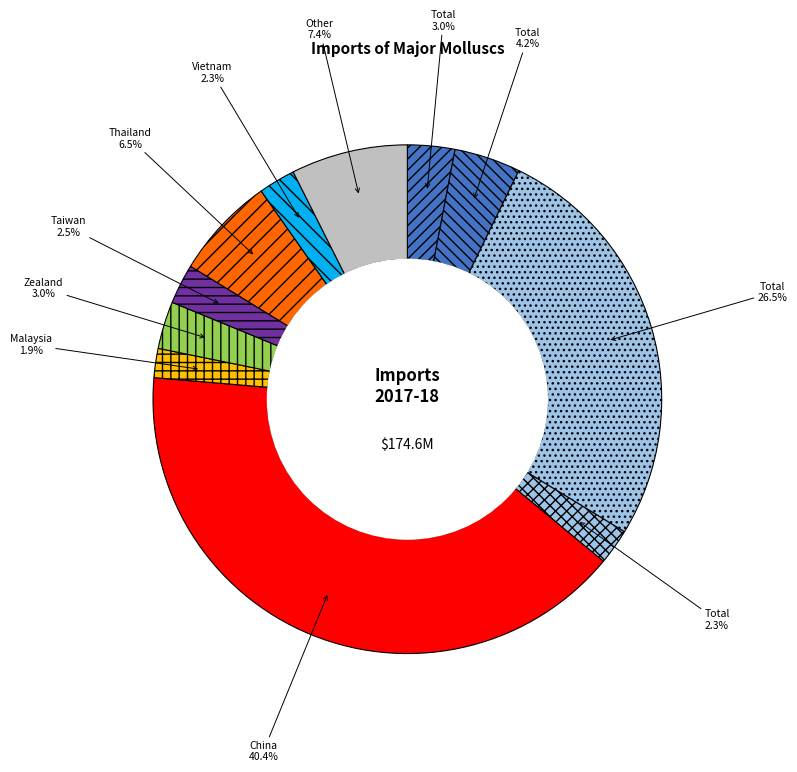

How many segments does this pie chart have?

11